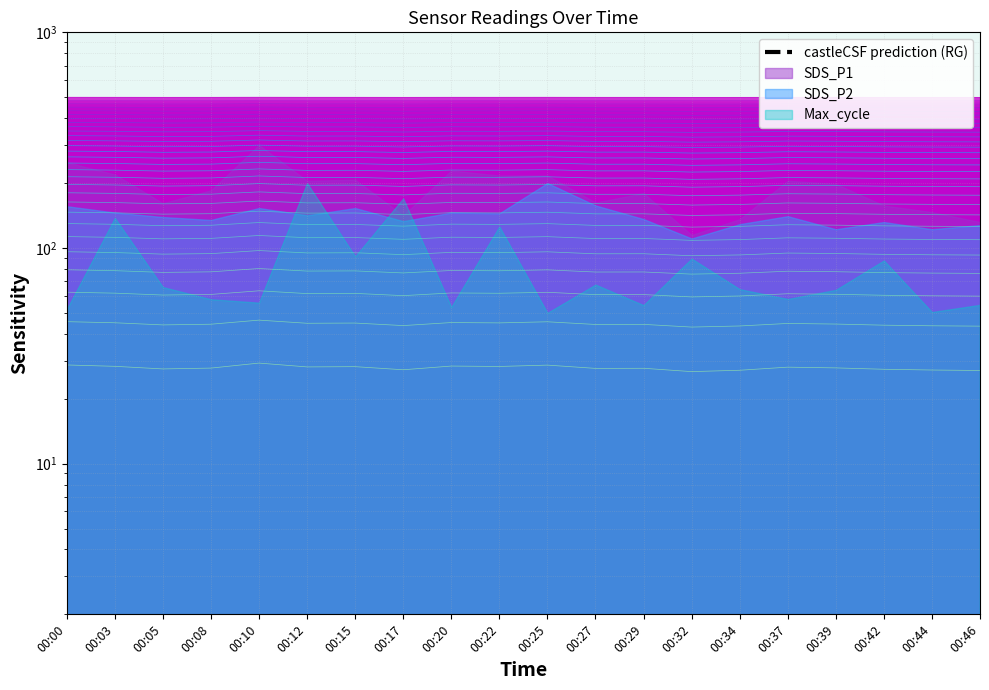

True or false: the data shows 416.6 at 00:00.

False